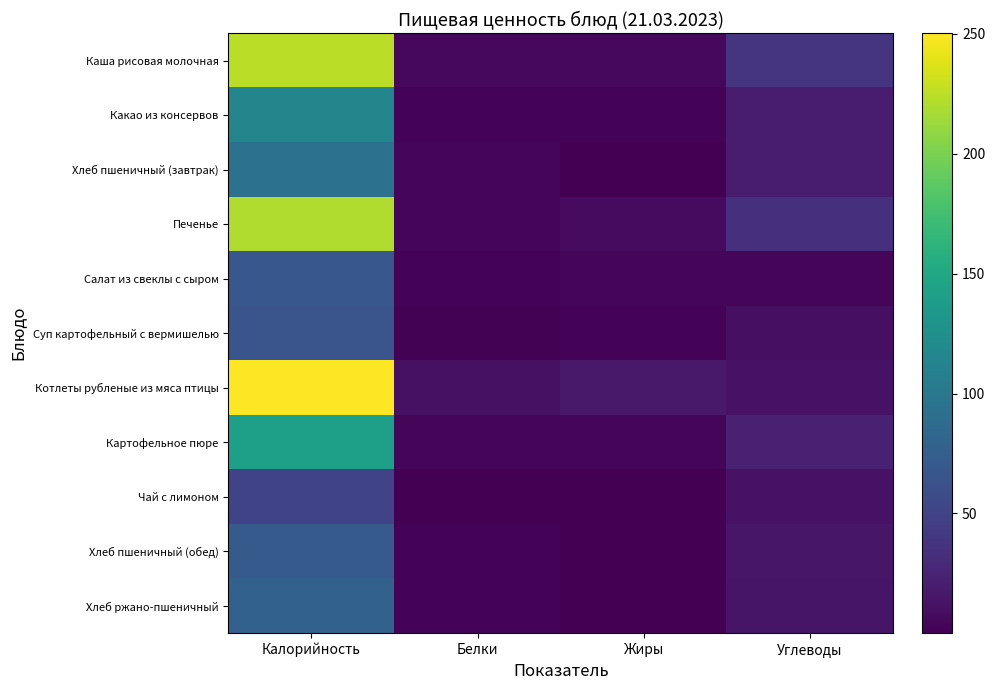

Reading left to right, what are all the values shown in this chart?

Каша рисовая молочная: Калорийность=224.2	Белки=5.5	Жиры=5.7	Углеводы=37.7
Какао из консервов: Калорийность=114.7	Белки=3.0	Жиры=2.7	Углеводы=19.7
Хлеб пшеничный (завтрак): Калорийность=94.0	Белки=3.0	Жиры=0.3	Углеводы=19.7
Печенье: Калорийность=220.0	Белки=3.9	Жиры=7.7	Углеводы=34.6
Салат из свеклы с сыром: Калорийность=67.8	Белки=2.2	Жиры=4.5	Углеводы=4.7
Суп картофельный с вермишелью: Калорийность=65.7	Белки=1.5	Жиры=2.2	Углеводы=9.9
Котлеты рубленые из мяса птицы: Калорийность=250.3	Белки=11.4	Жиры=17.1	Углеводы=12.5
Картофельное пюре: Калорийность=141.6	Белки=3.2	Жиры=3.8	Углеводы=23.4
Чай с лимоном: Калорийность=50.8	Белки=0.2	Жиры=0.1	Углеводы=12.2
Хлеб пшеничный (обед): Калорийность=70.5	Белки=2.3	Жиры=0.2	Углеводы=14.8
Хлеб ржано-пшеничный: Калорийность=77.7	Белки=2.5	Жиры=1.0	Углеводы=14.5